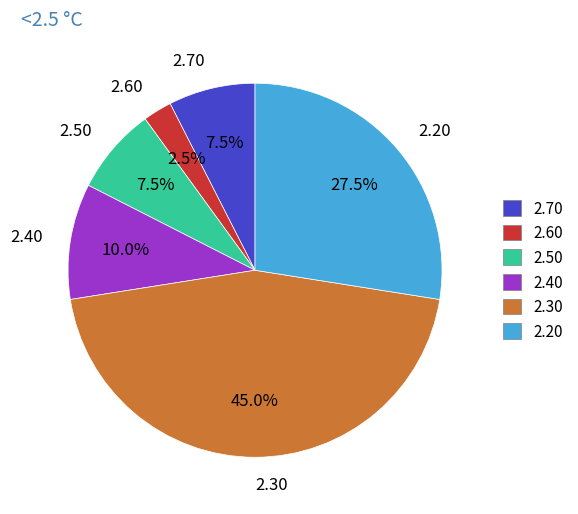

Which has a higher value, 2.20 or 2.30?

2.30